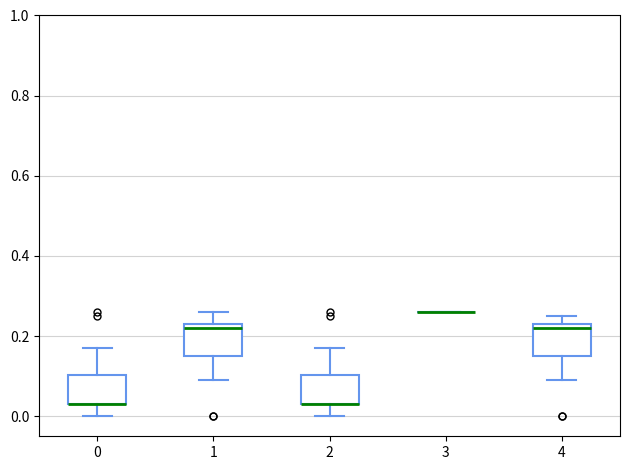

Where does the lower whisker of the box at x = 2 end on the y-axis? The values are not printed on the chart, so give them approximately, as read against the axis.

0.00